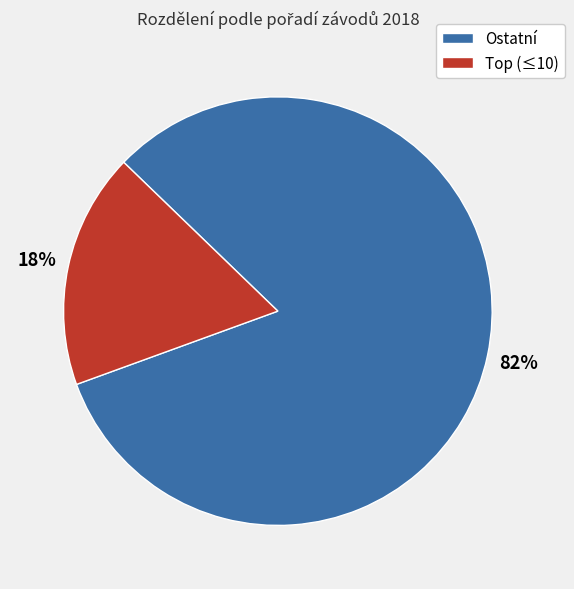

To the nearest percent, what percentage of the pie is Ostatní?

82%